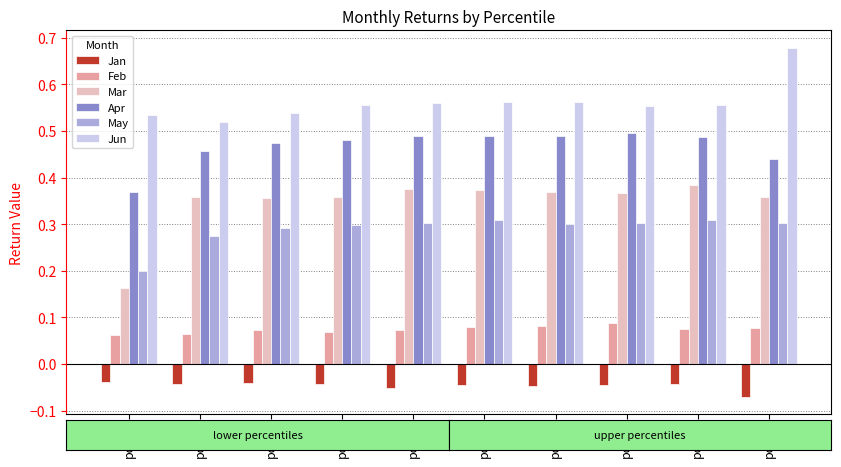

Count the Apr values in the range 0 to 1.

10